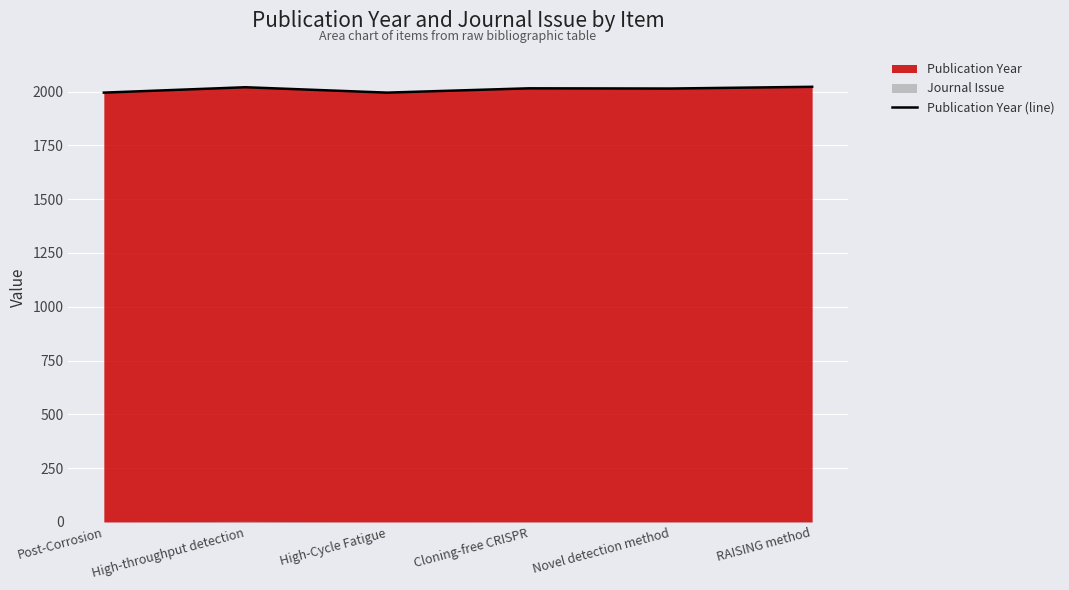

Is it true that the value at Cloning-free CRISPR is 2015?

True